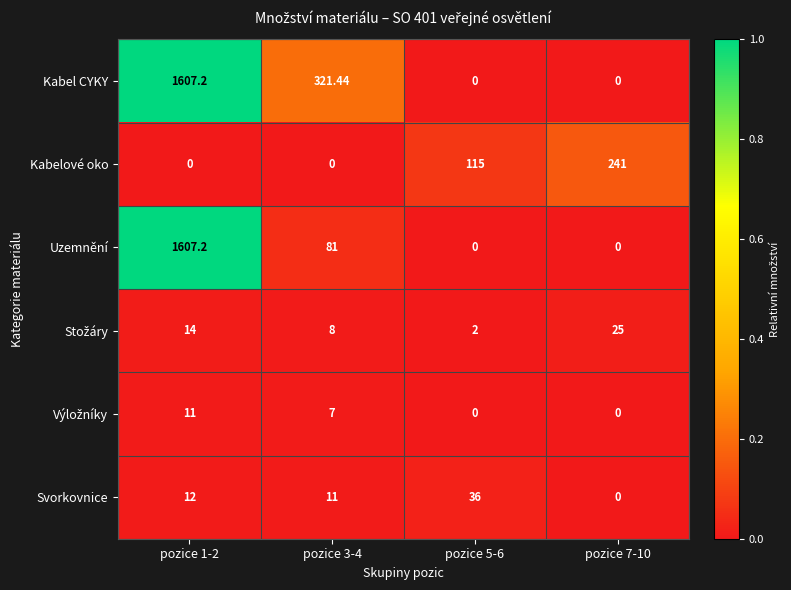

Between pozice 3-4 and pozice 7-10, which series saw the biggest shift?

Kabel CYKY